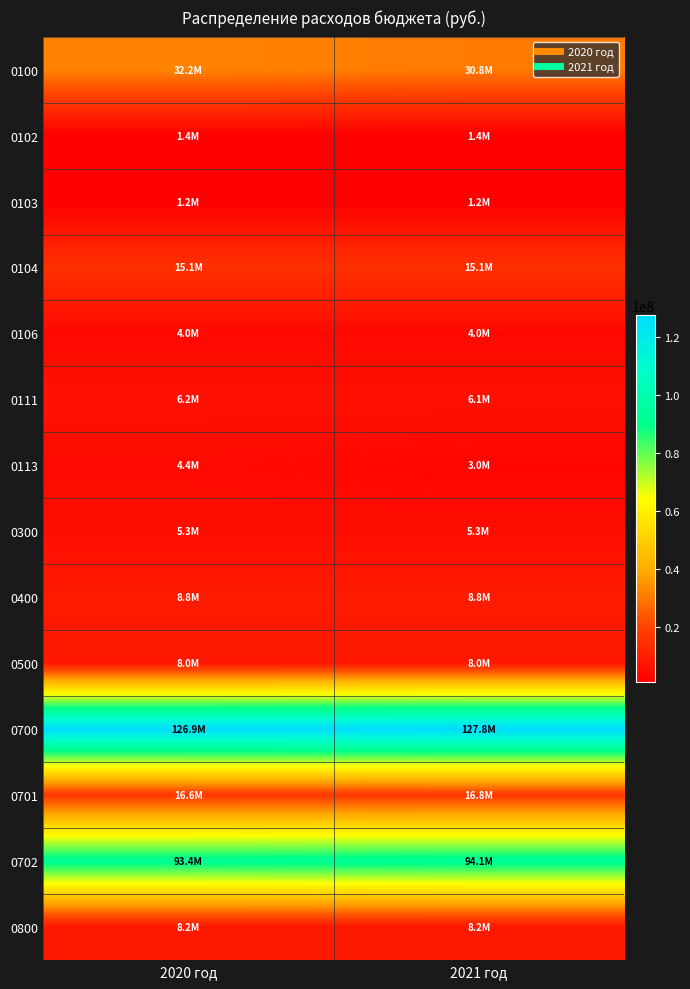

At 2020 год, list the series in order from largest to smallest.

0700, 0702, 0100, 0701, 0104, 0400, 0800, 0500, 0111, 0300, 0113, 0106, 0102, 0103